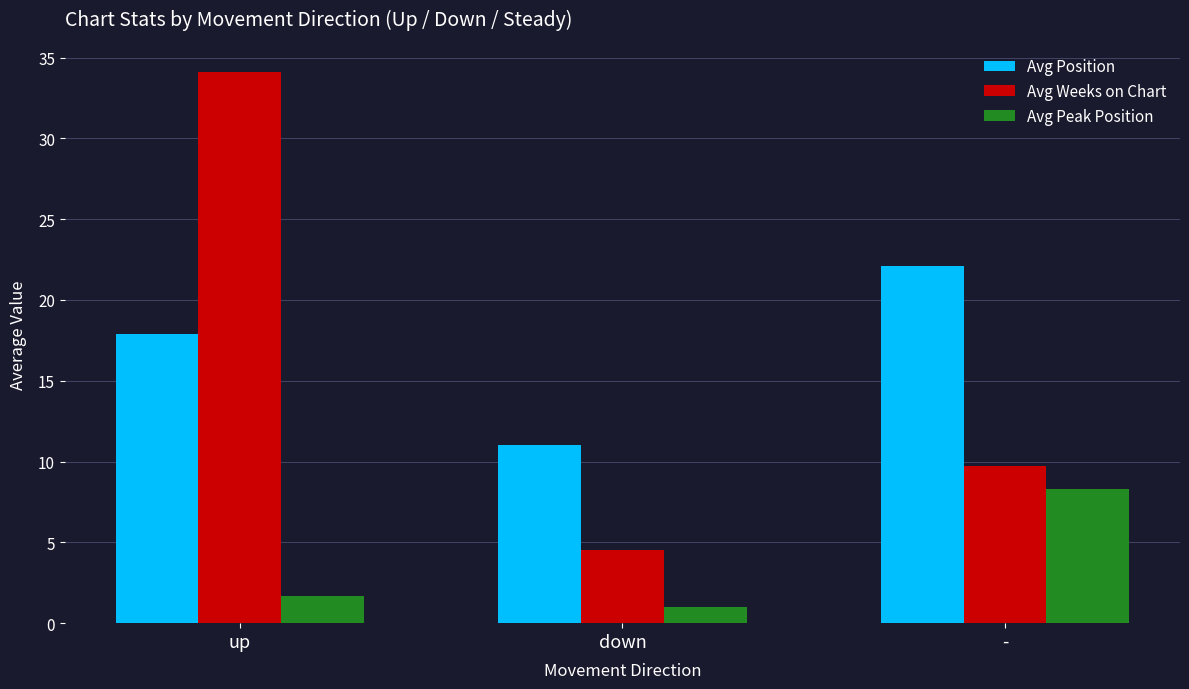

Which series has the largest range (max minus min)?

Avg Weeks on Chart